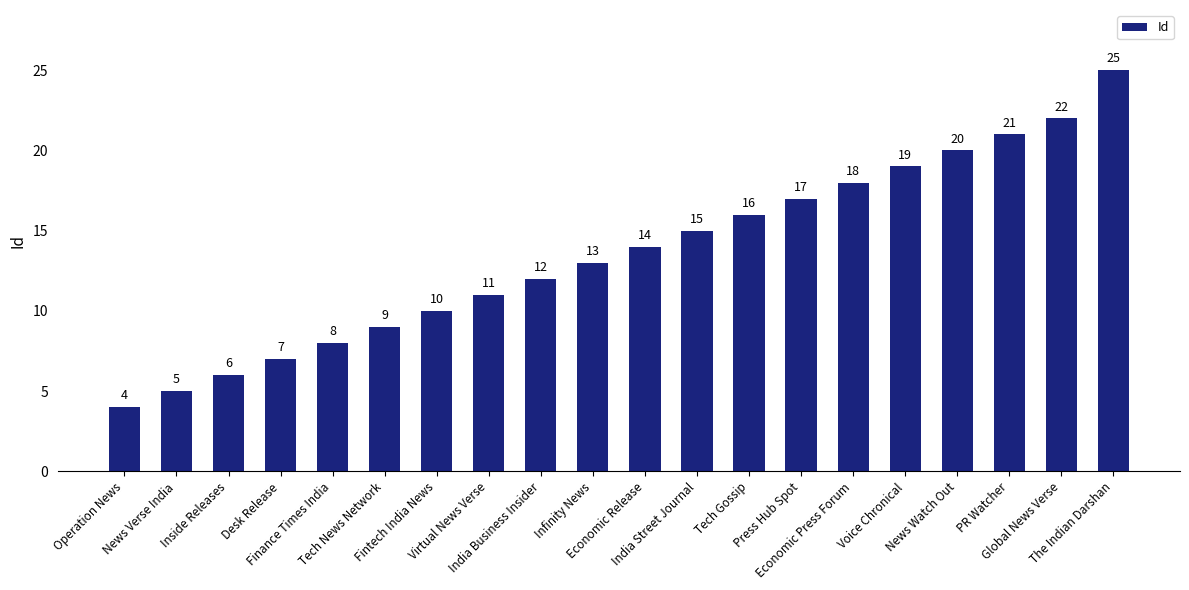

Which label corresponds to the smallest value in the chart?

Operation News